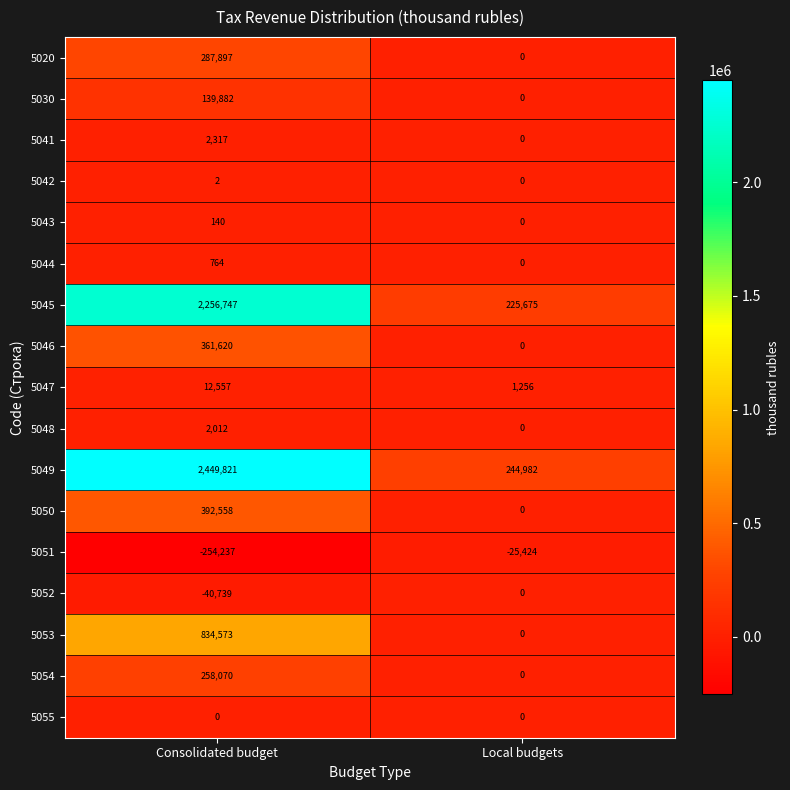

What is the sum of the 5050 values at Local budgets and Consolidated budget?

392558